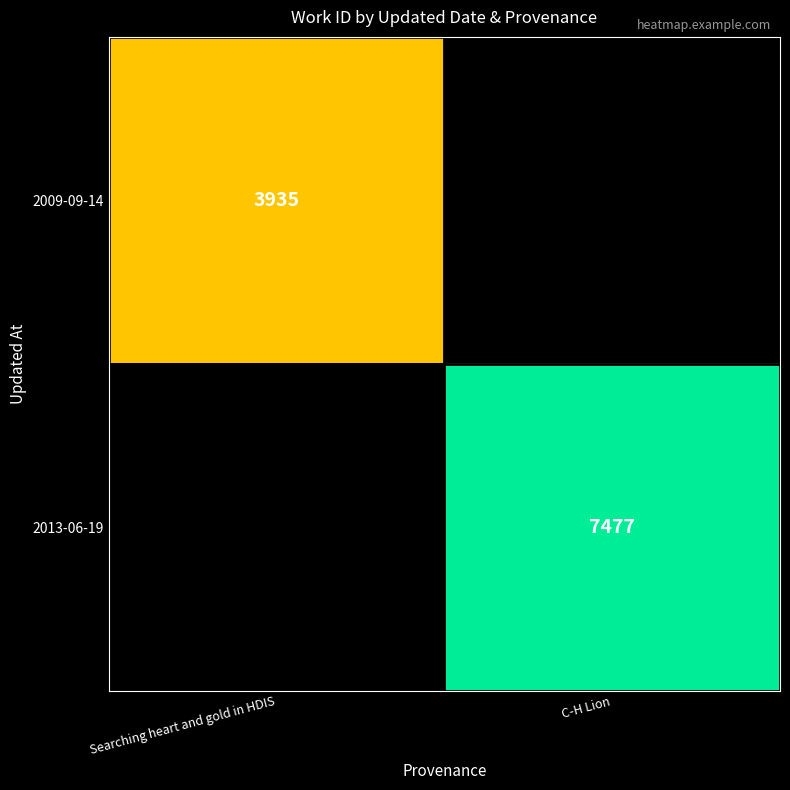

Is it true that 2009-09-14 equals 2302 at Searching heart and gold in HDIS?

False